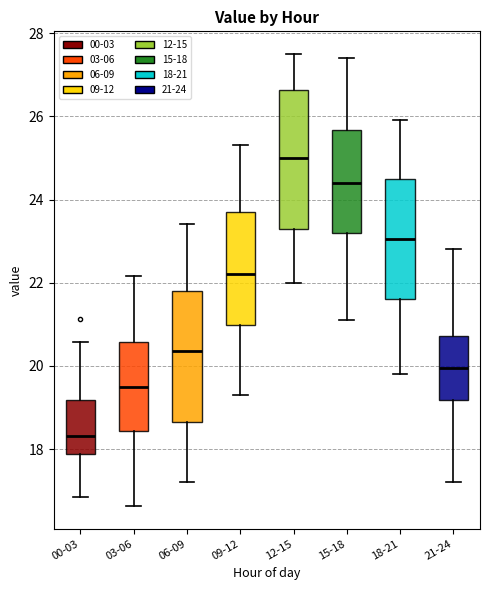

Which box has the highest median line?

12-15